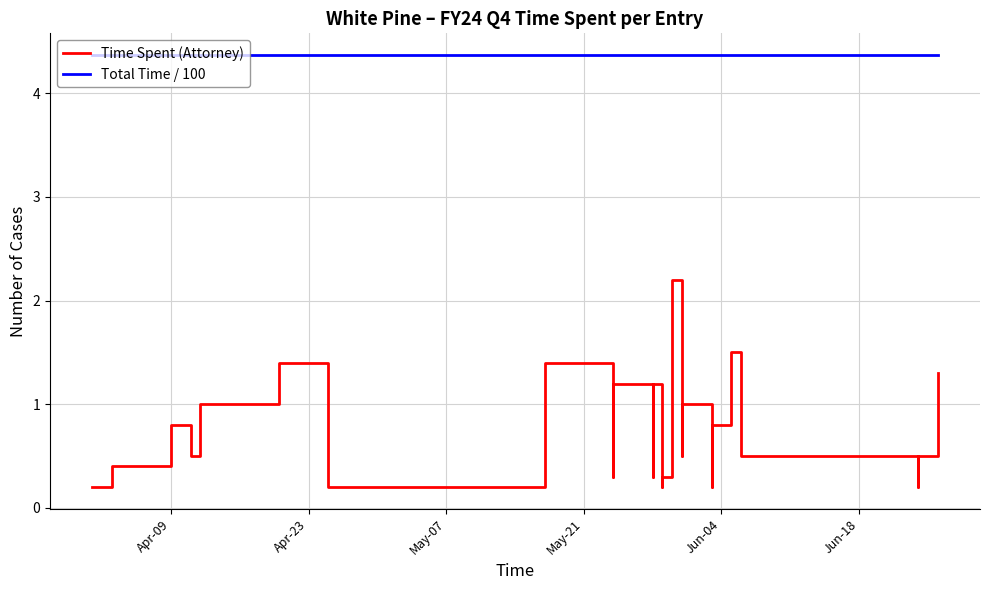

Is this an area chart (filled region under the line)?

No